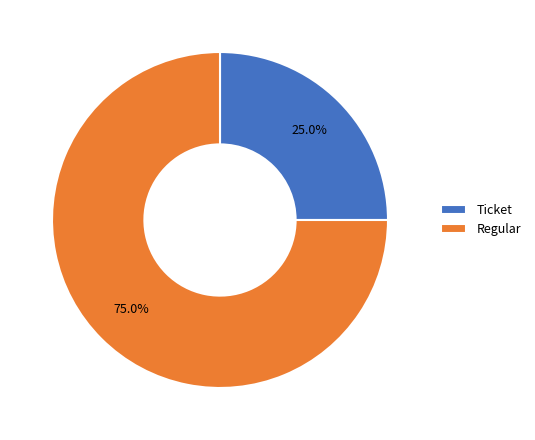

To the nearest percent, what is the difference between the Ticket and Regular slice percentages?

50%